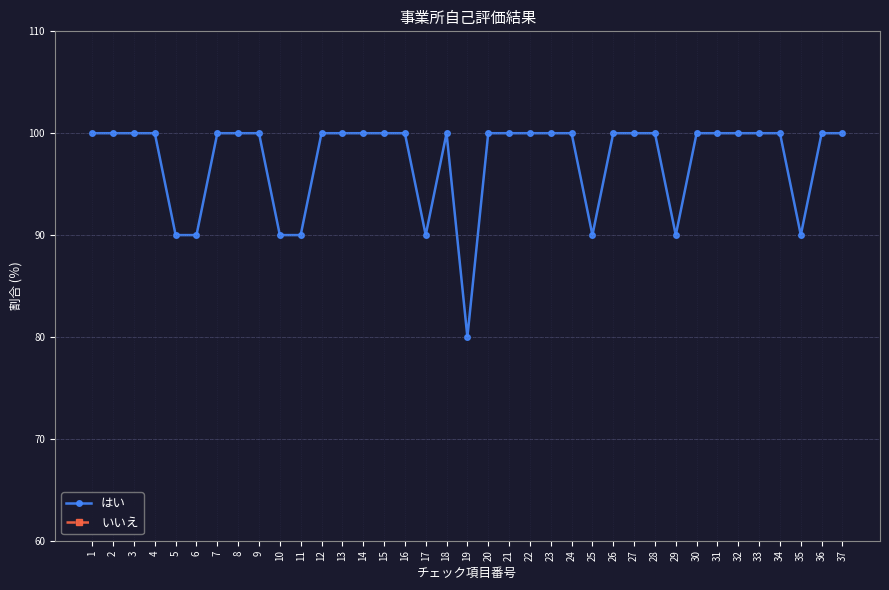

What is the spread (max minus min) of values at 1?

100